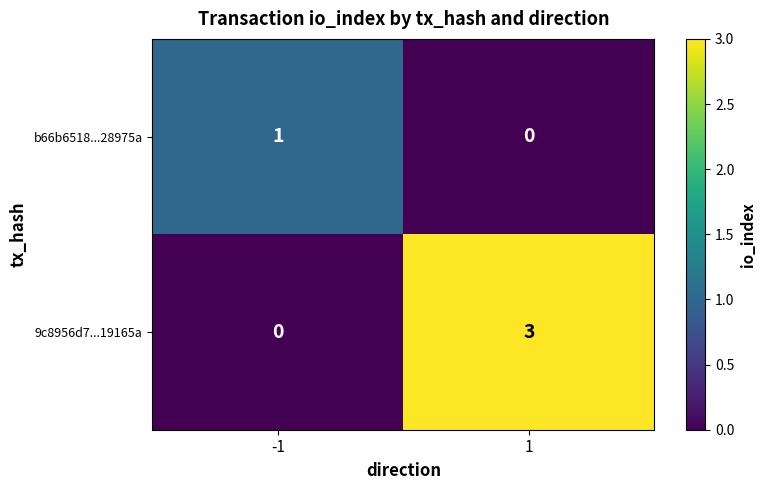

What is the maximum value shown in the chart?

3